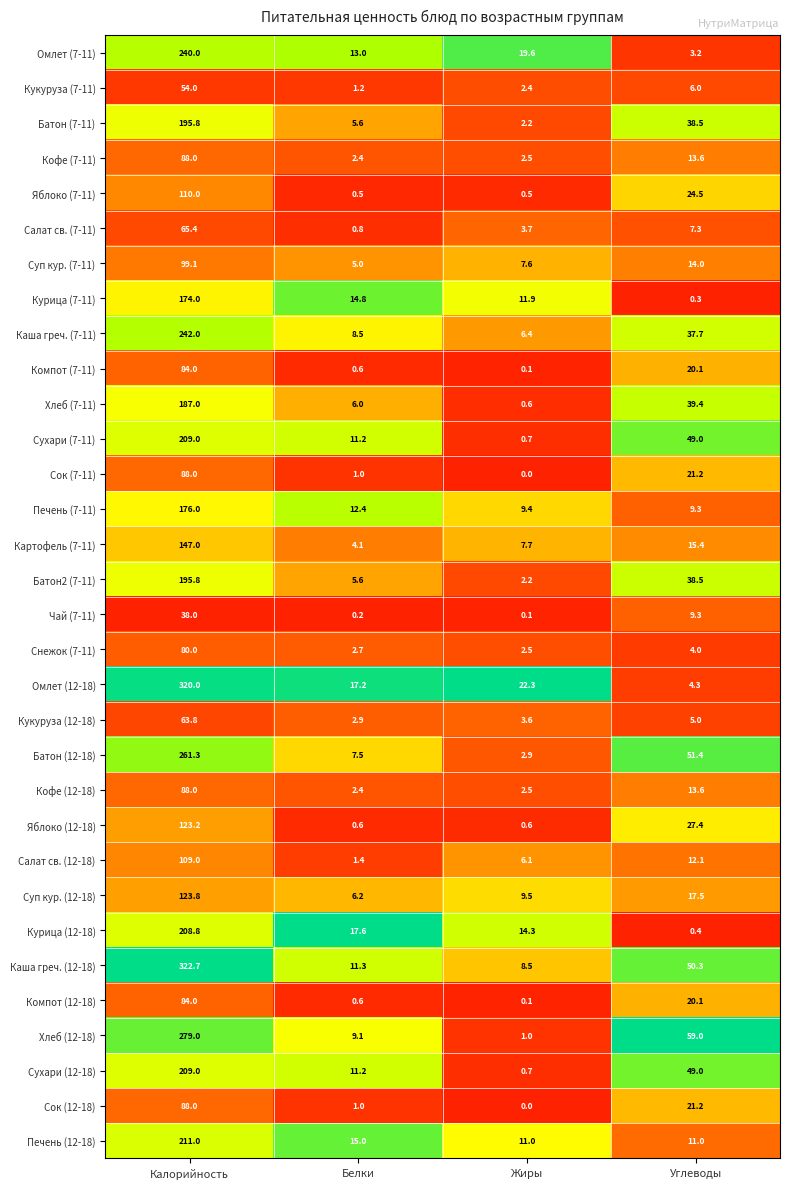

Is the value of Компот (7-11) at Углеводы greater than the value of Омлет (12-18) at Углеводы?

Yes